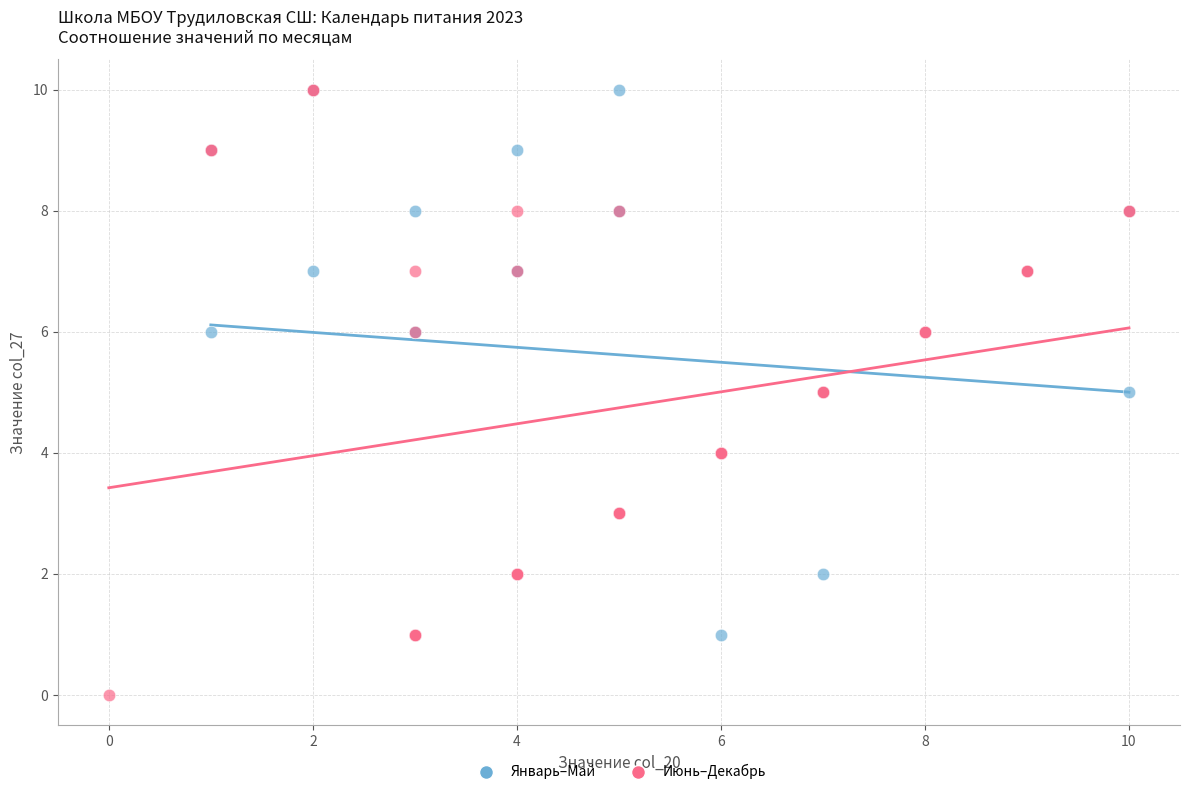

Which series has the widest spread of Y values?

Июнь–Декабрь